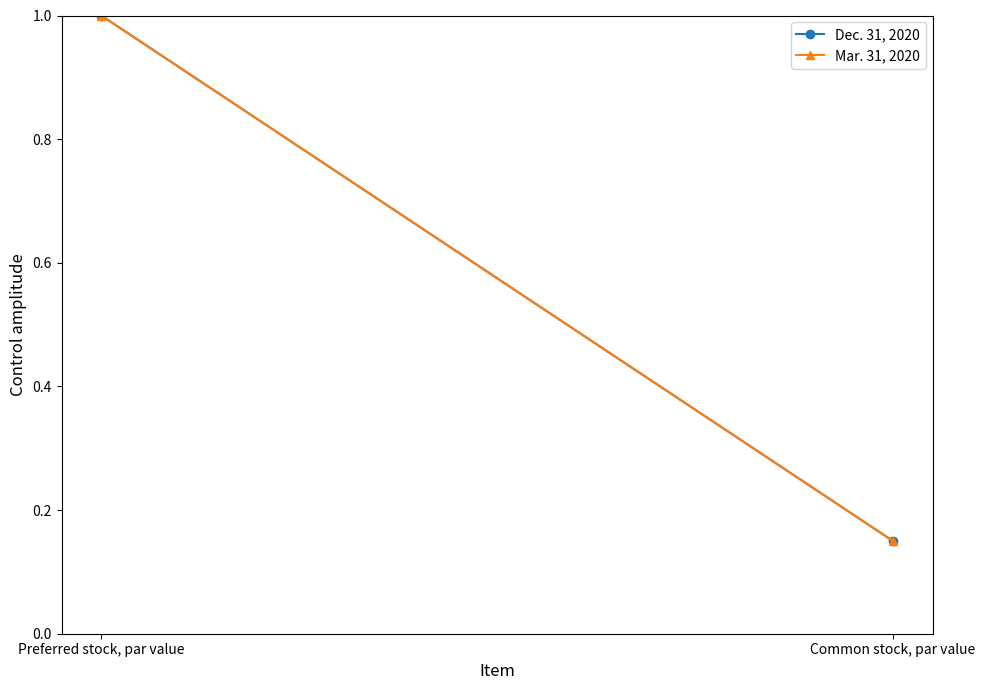

List the series in order of their peak value, highest first.

Dec. 31, 2020, Mar. 31, 2020